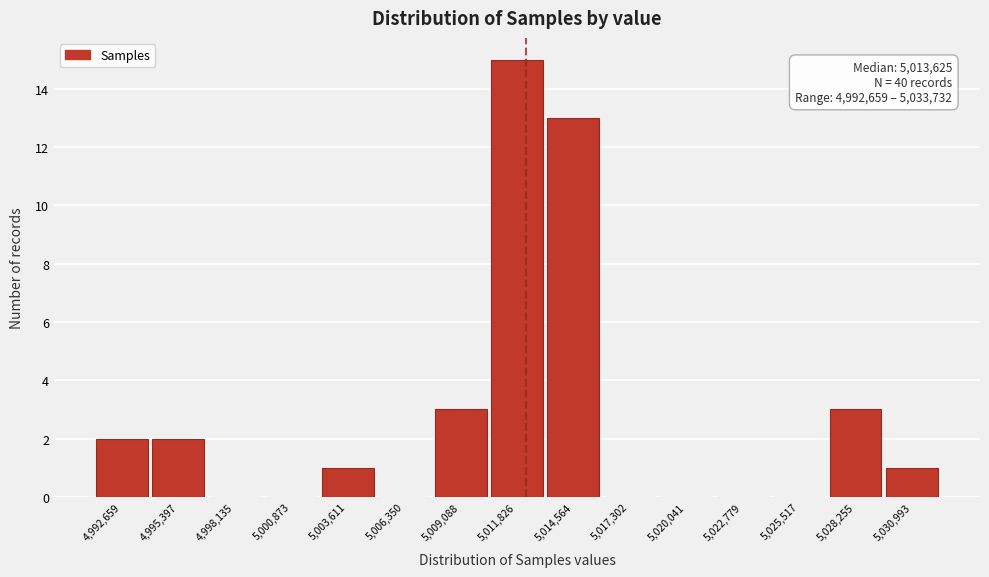

Reading left to right, what are all the values shown in this chart?

4,992,659=2	4,995,397=2	4,998,135=0	5,000,873=0	5,003,611=1	5,006,350=0	5,009,088=3	5,011,826=15	5,014,564=13	5,017,302=0	5,020,041=0	5,022,779=0	5,025,517=0	5,028,255=3	5,030,993=1